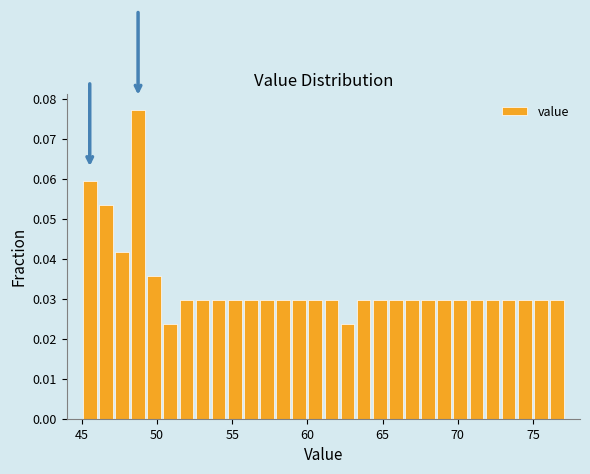

Around what value on the x-axis is the tallest bar? Give the approximate position of its centre, as read against the axis.

48.5